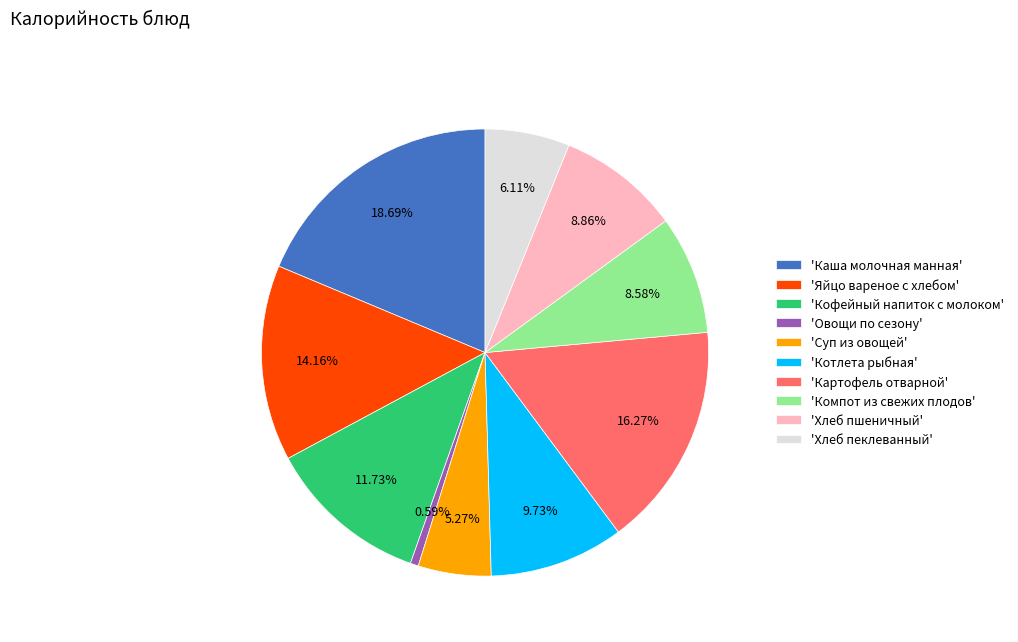

Does 'Картофель отварной' account for over 50% of the chart?

No